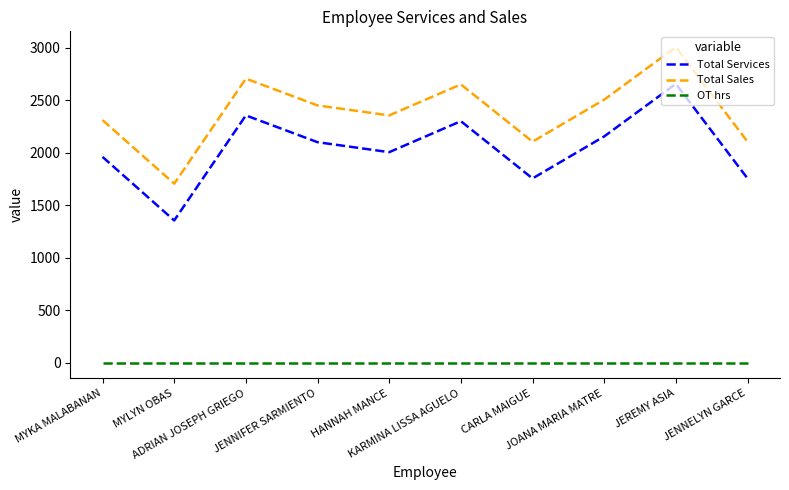

Rank the series at KARMINA LISSA AGUELO from highest to lowest value.

Total Sales, Total Services, OT hrs